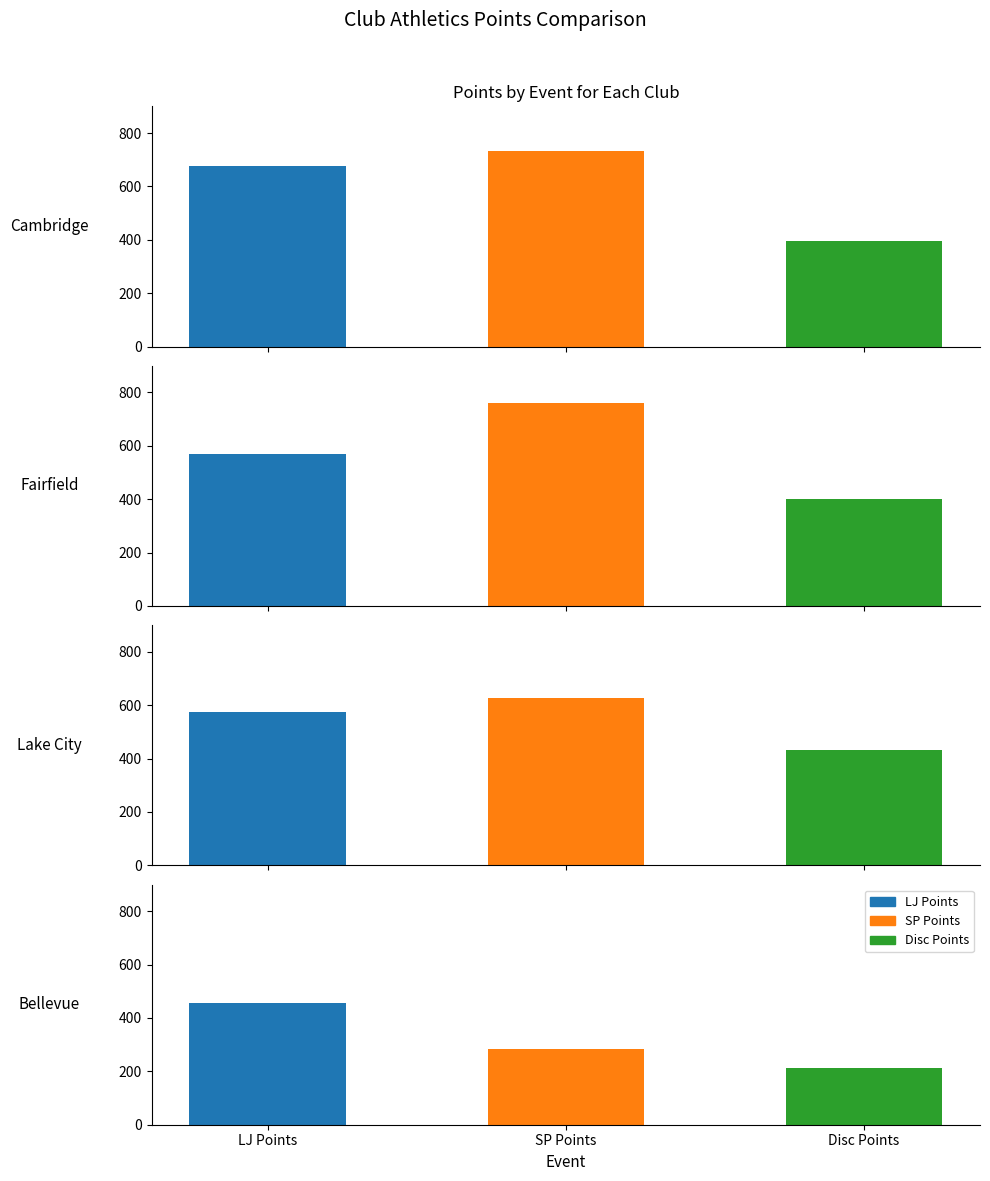

What is the sum of the SP Points values at Cambridge and Lake City?

1359